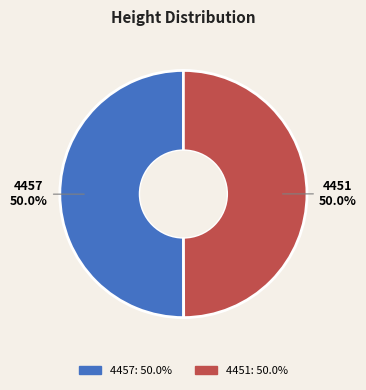

What portion of the pie excludes 4457?

50.0%